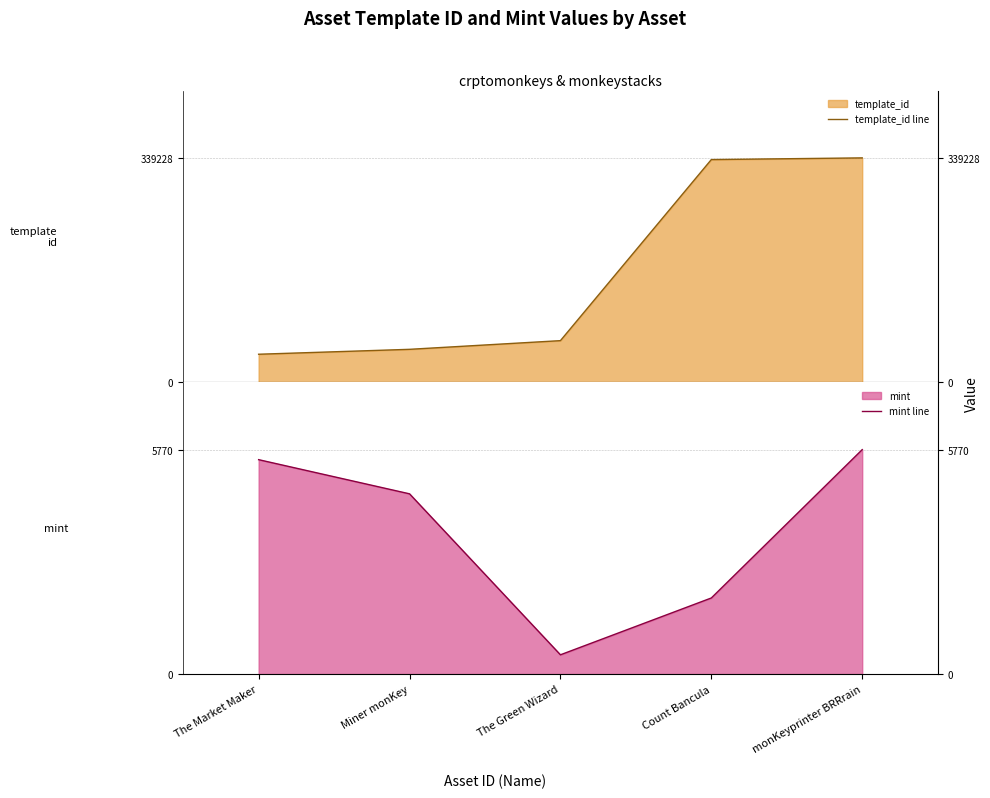

The template_id line series shows 339228 at monKeyprinter BRRrain. True or false?

True